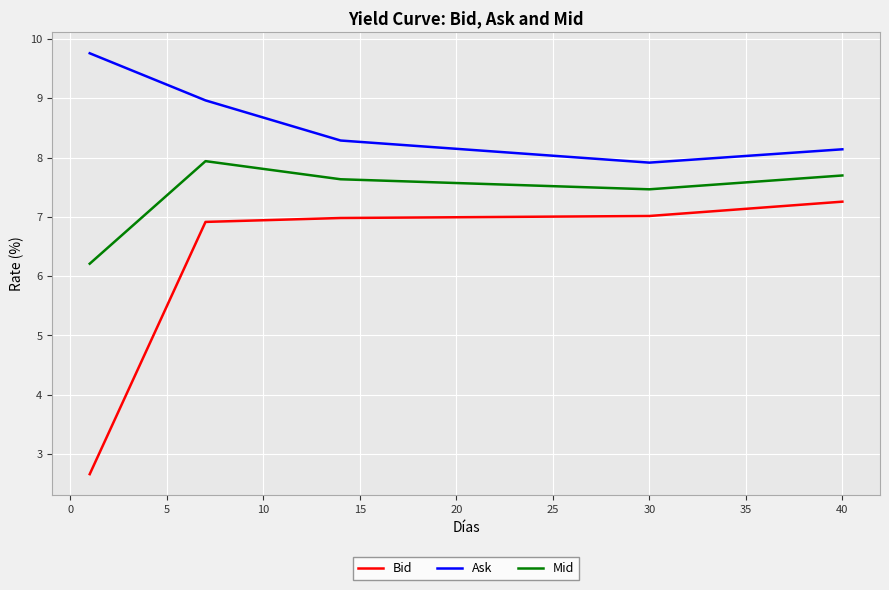

What is the difference between the second highest and second lowest values in the Ask series?

1.7